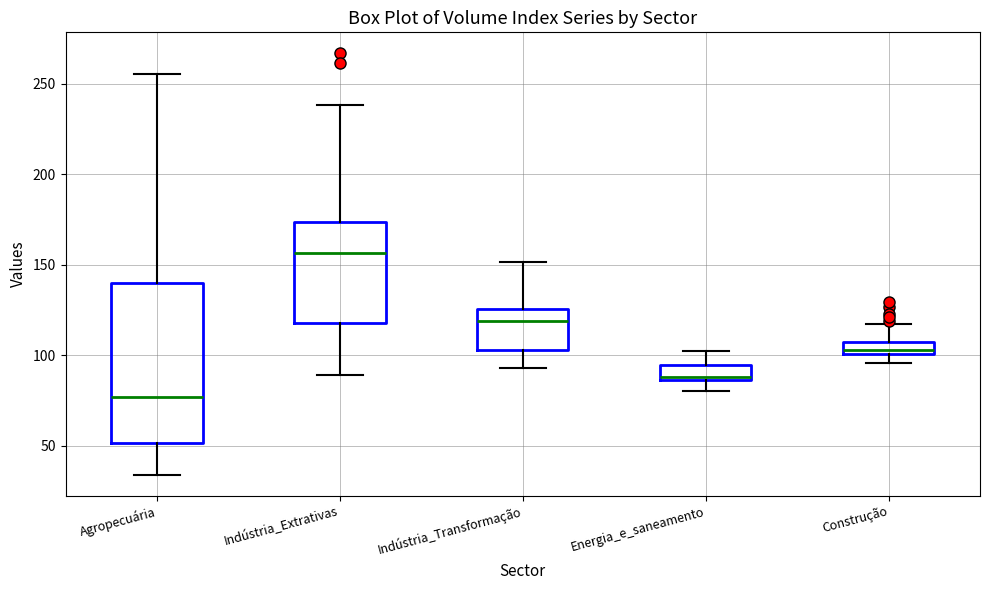

Which box has the highest median line?

Indústria_Extrativas